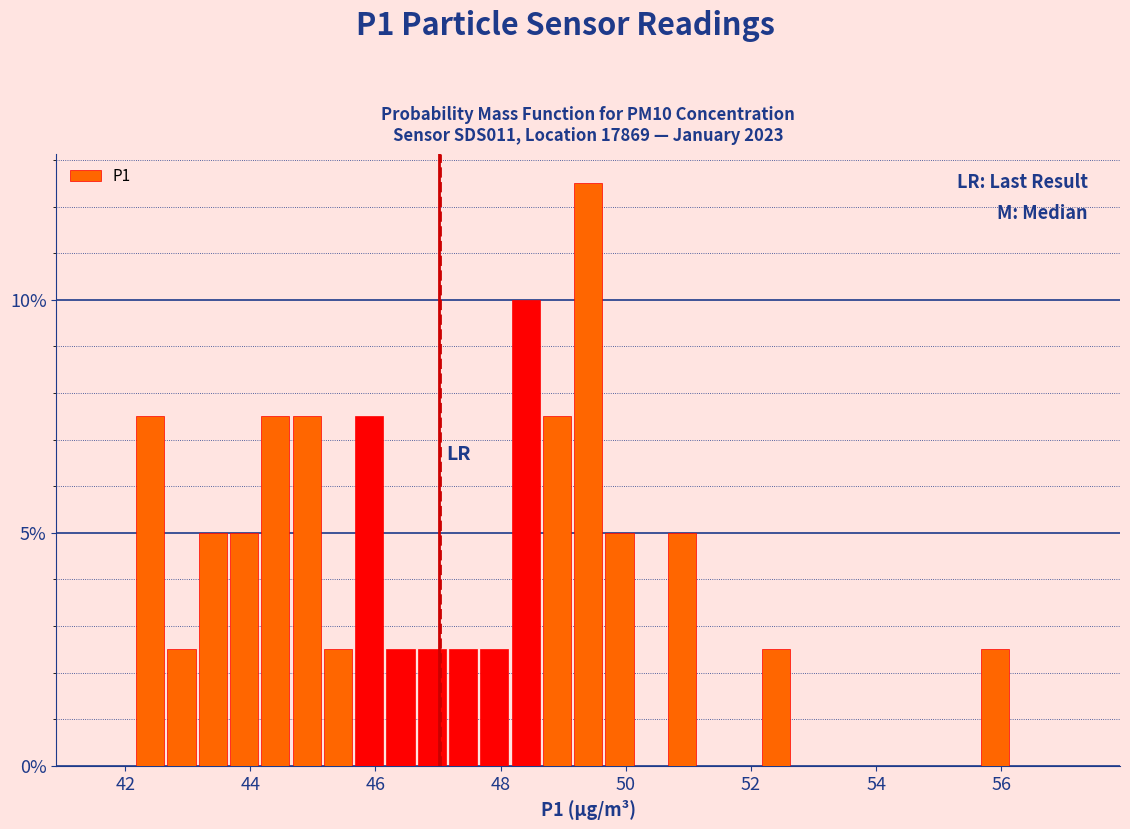

Read against the x-axis, roughly where is the centre of the tallest bar?

49.4